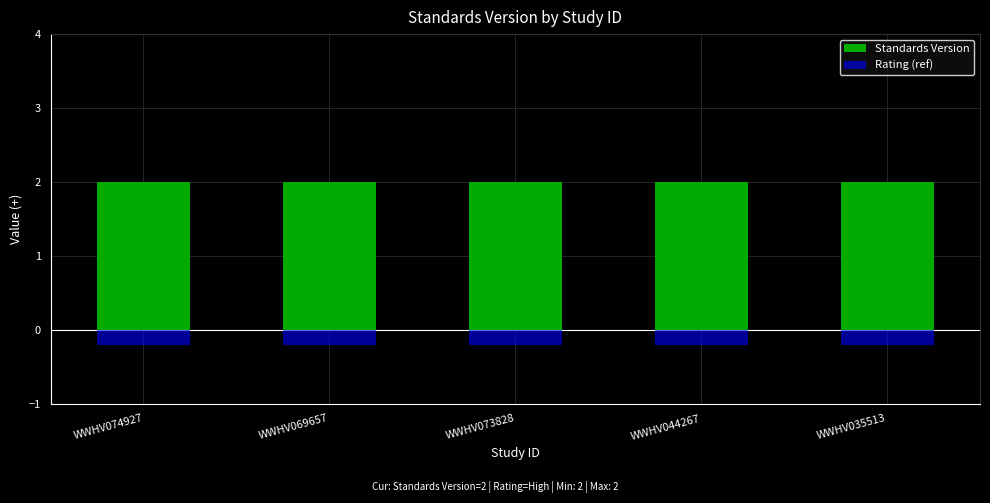

At WWHV073828, list the series in order from largest to smallest.

Standards Version, Rating (ref)